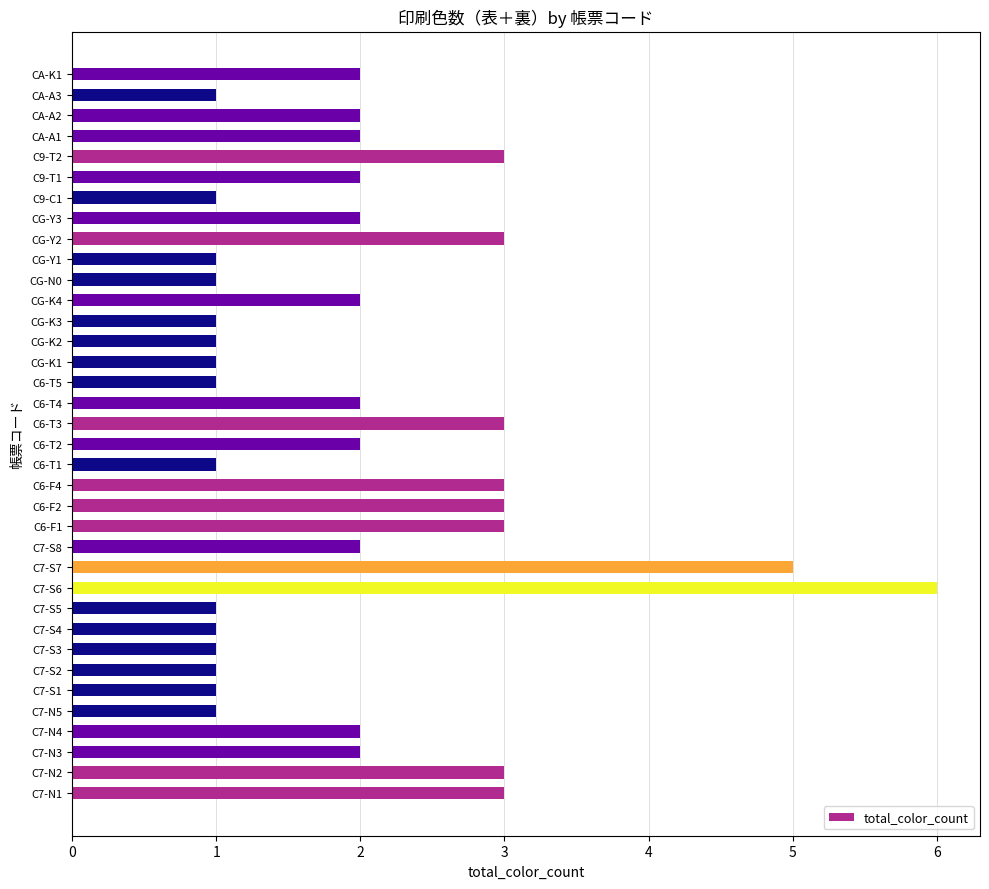

Approximately how many times larger is the value at C7-S7 compared to CG-K2?

5.0